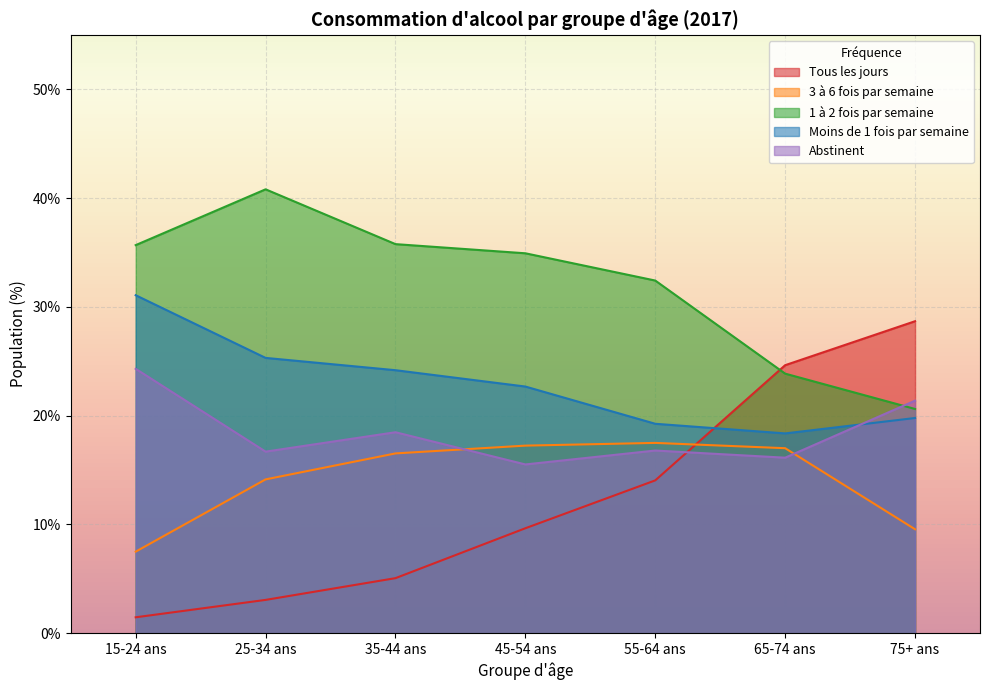

What is the sum of the 3 à 6 fois par semaine values at 55-64 ans and 45-54 ans?

34.7